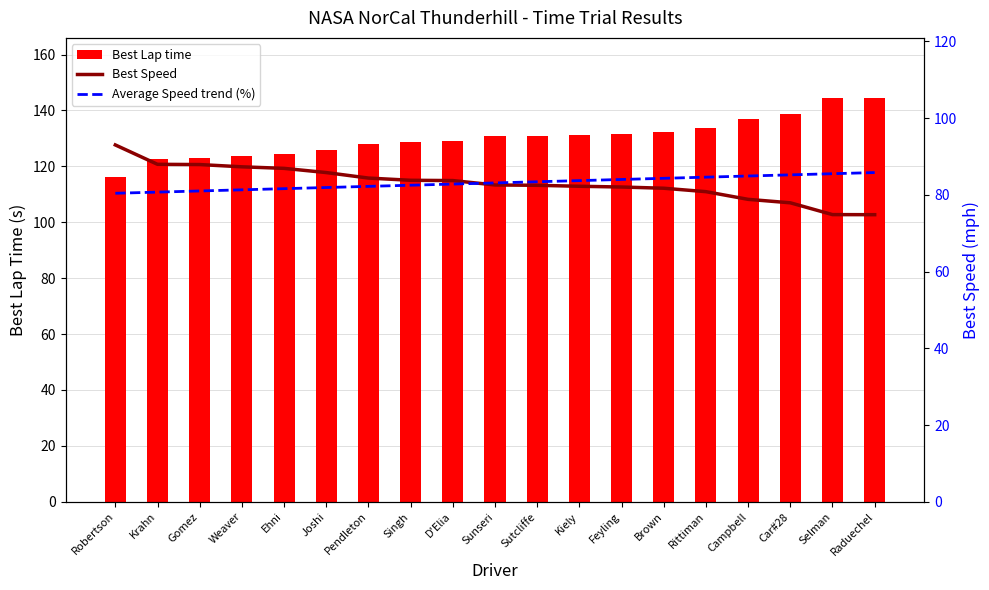

Are the bars grouped side by side (vs. stacked)?

Yes